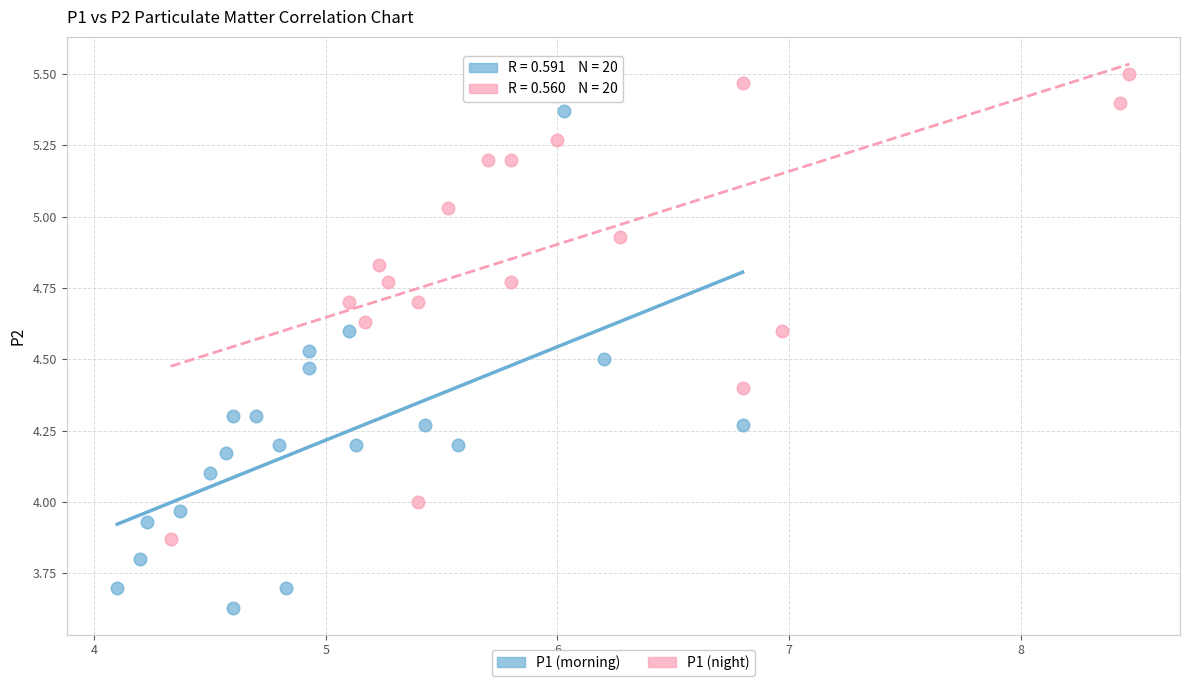

Which series has the widest spread of Y values?

P1 (morning)